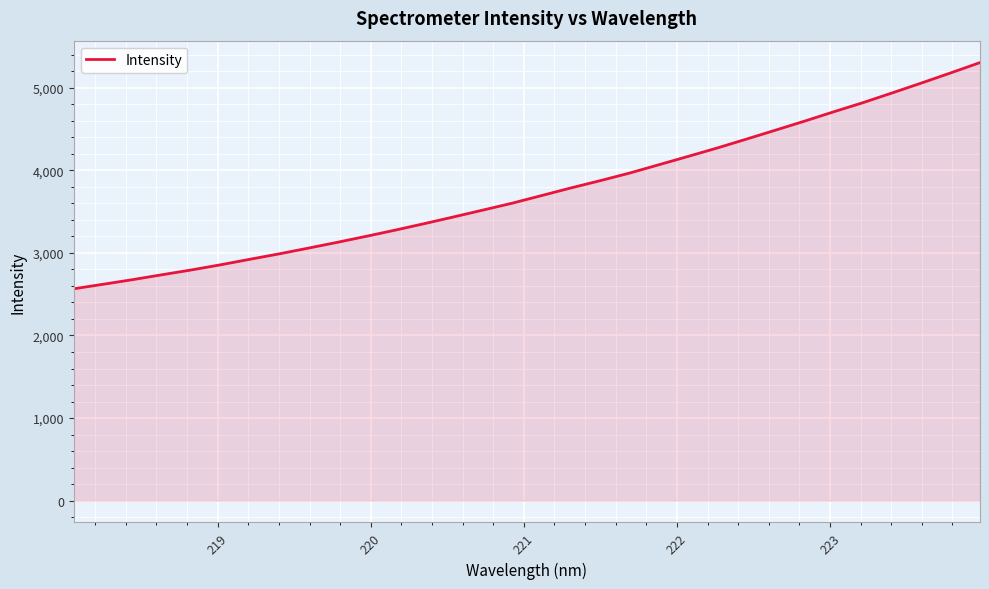

Count the number of values greater than 3696.

16